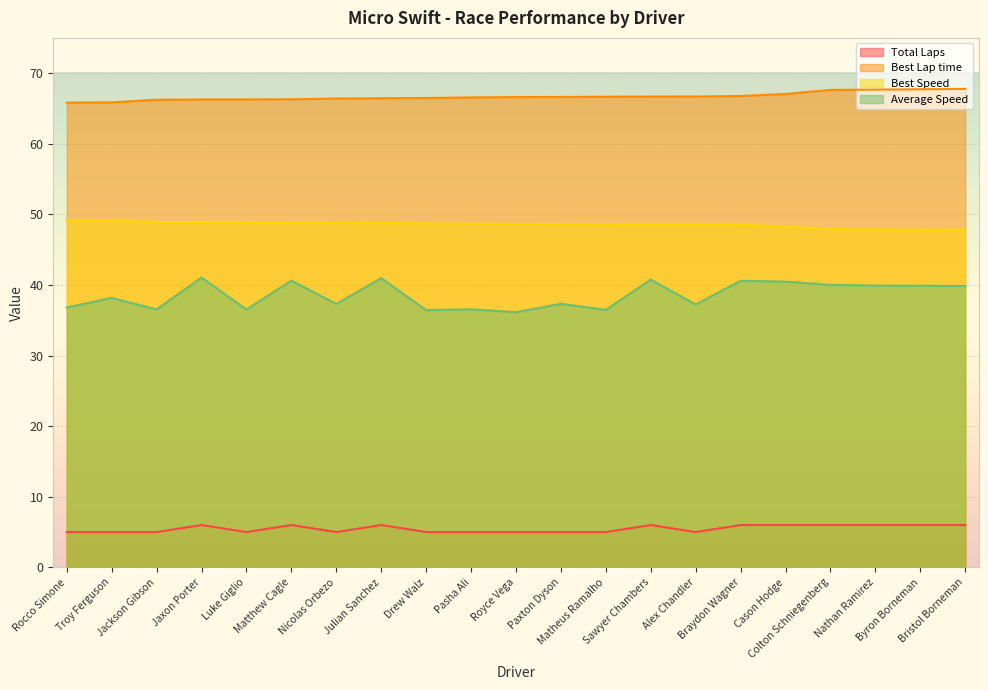

Is it true that Best Lap time equals 65.8 at Rocco Simone?

True